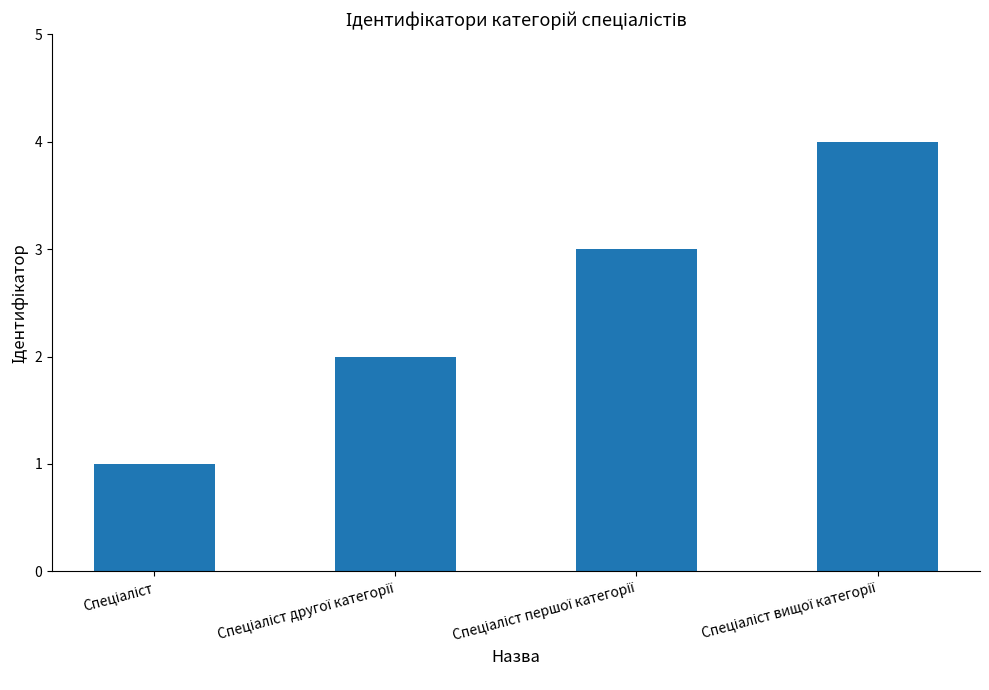

What is the difference between the second highest and minimum values?

2